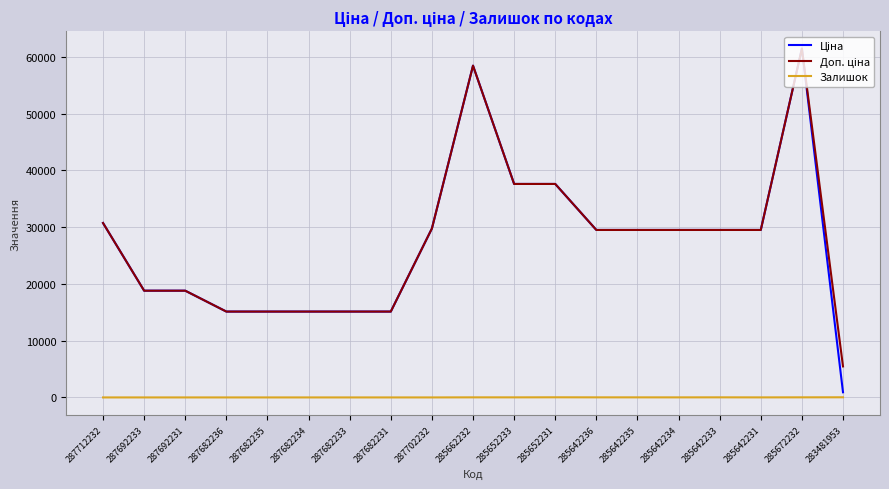

At which category is the sum across all series the highest?

285672232